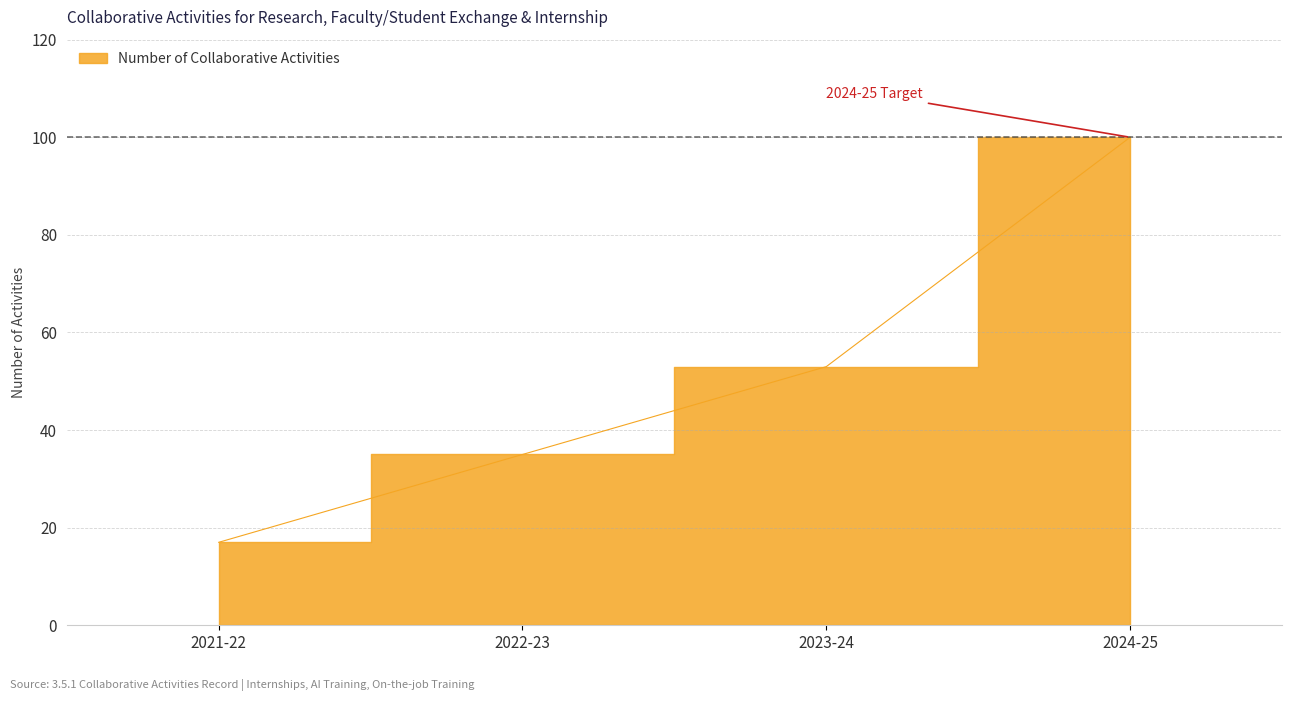

True or false: the data shows 100 at 2024-25.

True